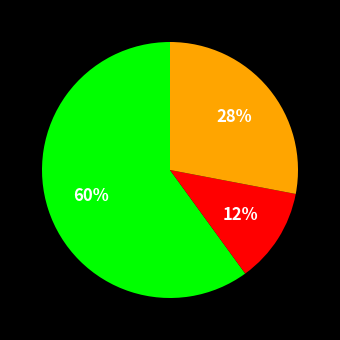

To the nearest percent, what is the difference between the largest and smallest slice percentages?

48%